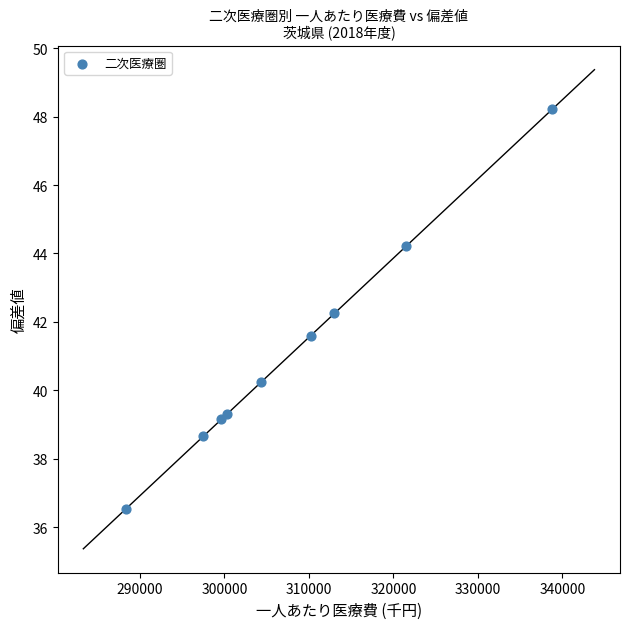

What Y value in the scatter plot is closest to 42?

42.2